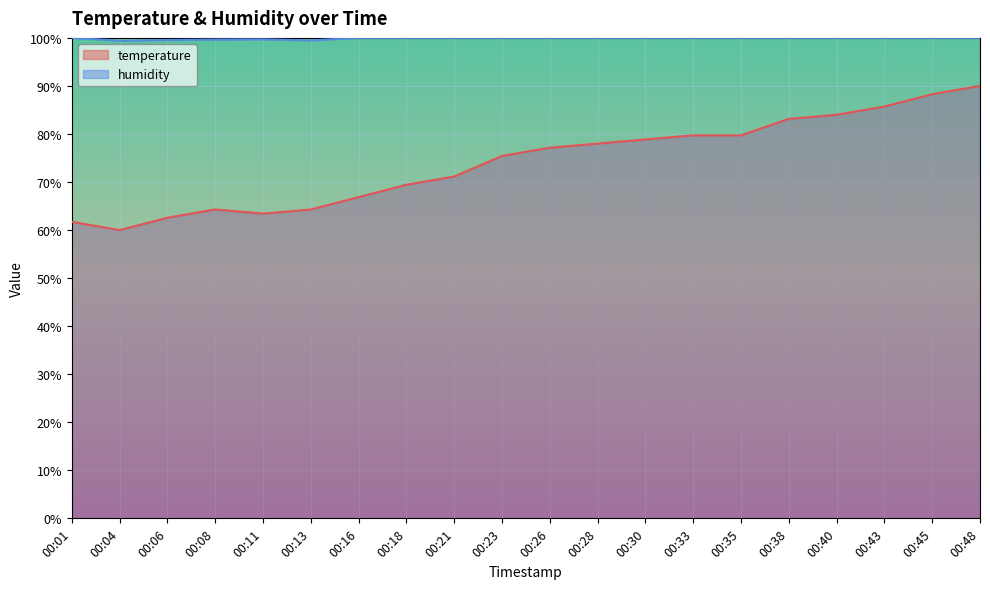

What is the sum of the temperature values at 00:11 and 00:35?

143.1